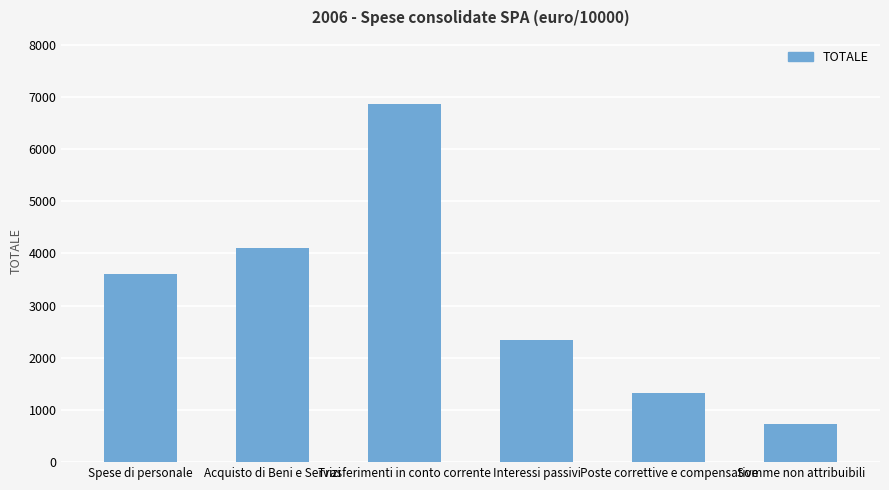

Is it true that the value at Spese di personale is 3607.1?

True